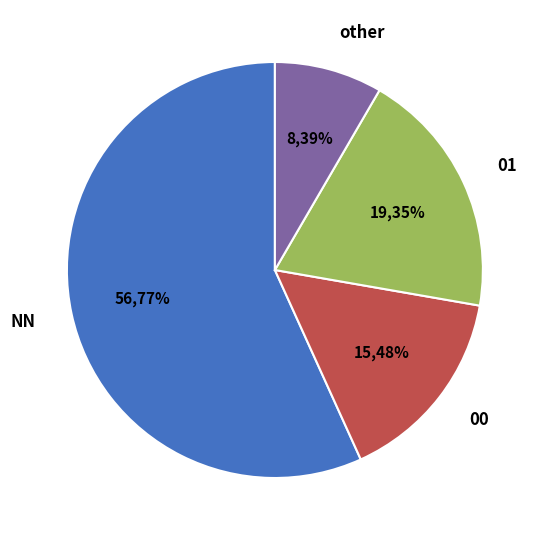

To the nearest percent, what portion does NN represent?

57%